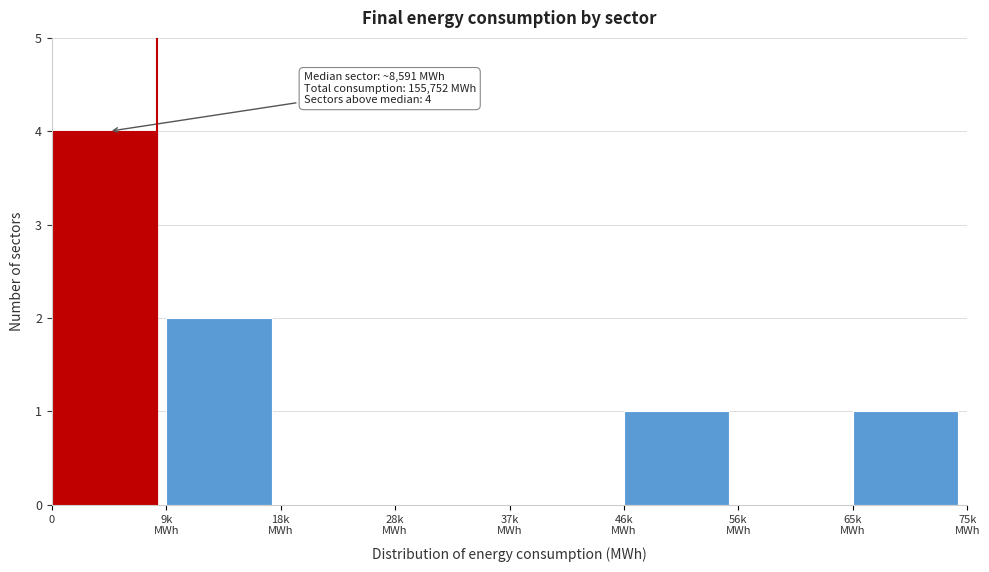

What is the sum of all values?

8